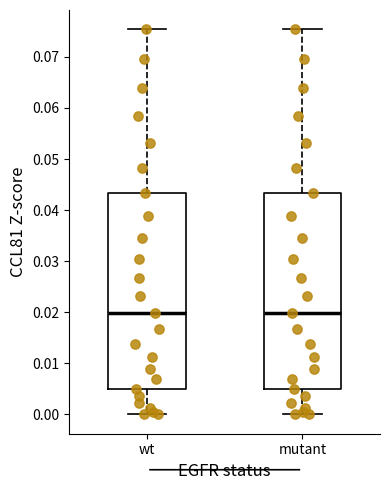

Reading left to right, transcribe this box plot: for each box, give where its median line is, the range the box spans, and where its two whiskers end, as read against the y-axis. The values are not printed on the chart, so give them approximately, as read against the axis.

wt: median 0.020, box 0.005 to 0.043, whiskers 0.000 to 0.075
mutant: median 0.020, box 0.005 to 0.043, whiskers 0.000 to 0.075